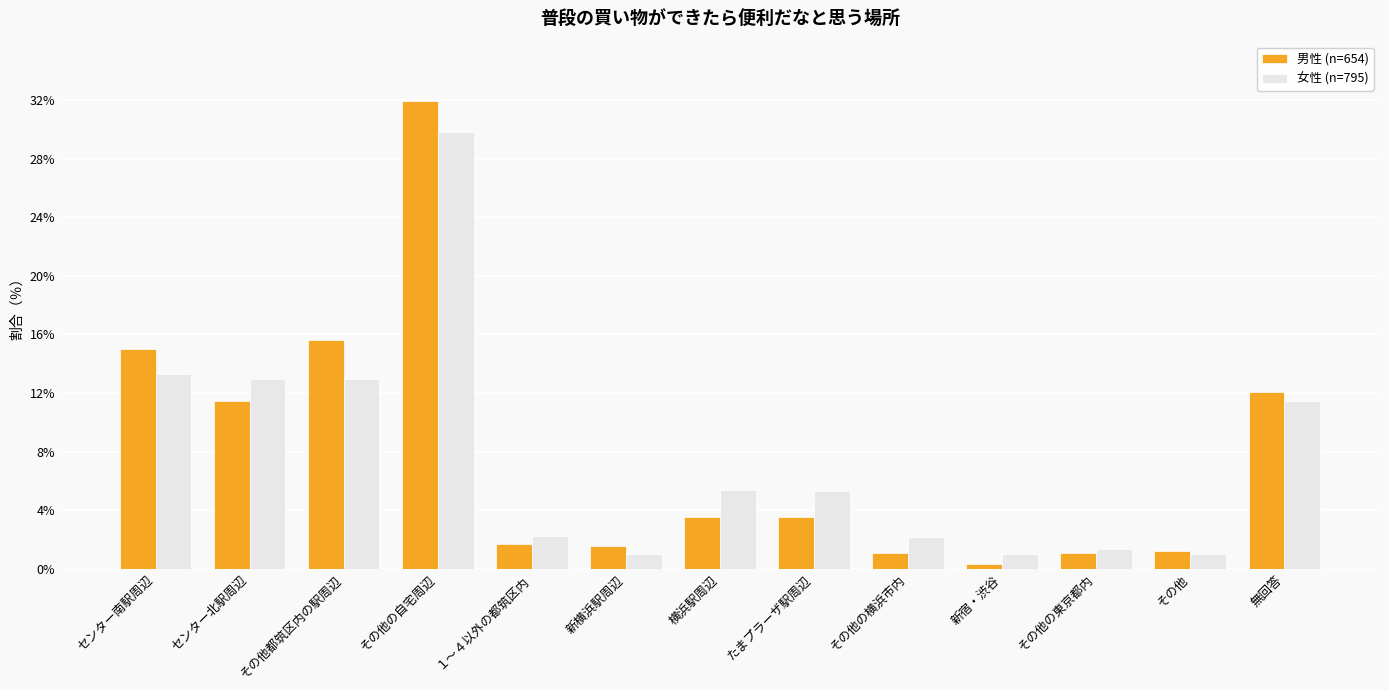

What is the label of the 1st bar from the left?

センター南駅周辺